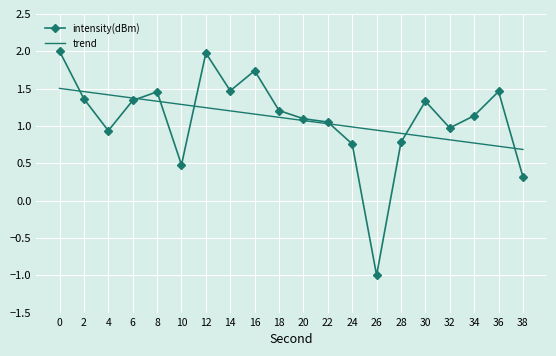

Between 32 and 38, which series saw the biggest shift?

intensity(dBm)